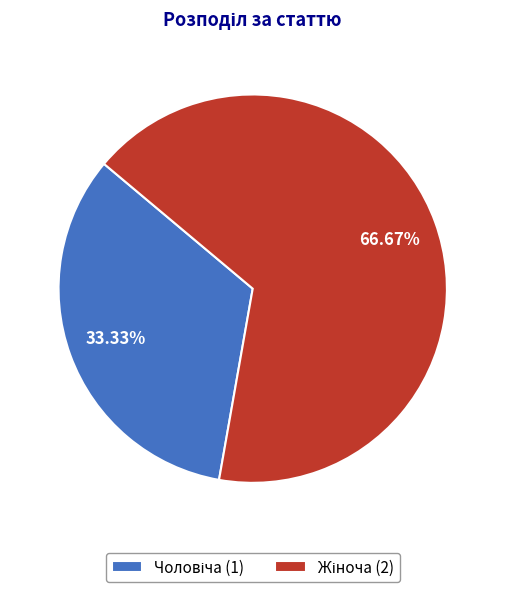

Is there a majority slice in this chart?

Yes